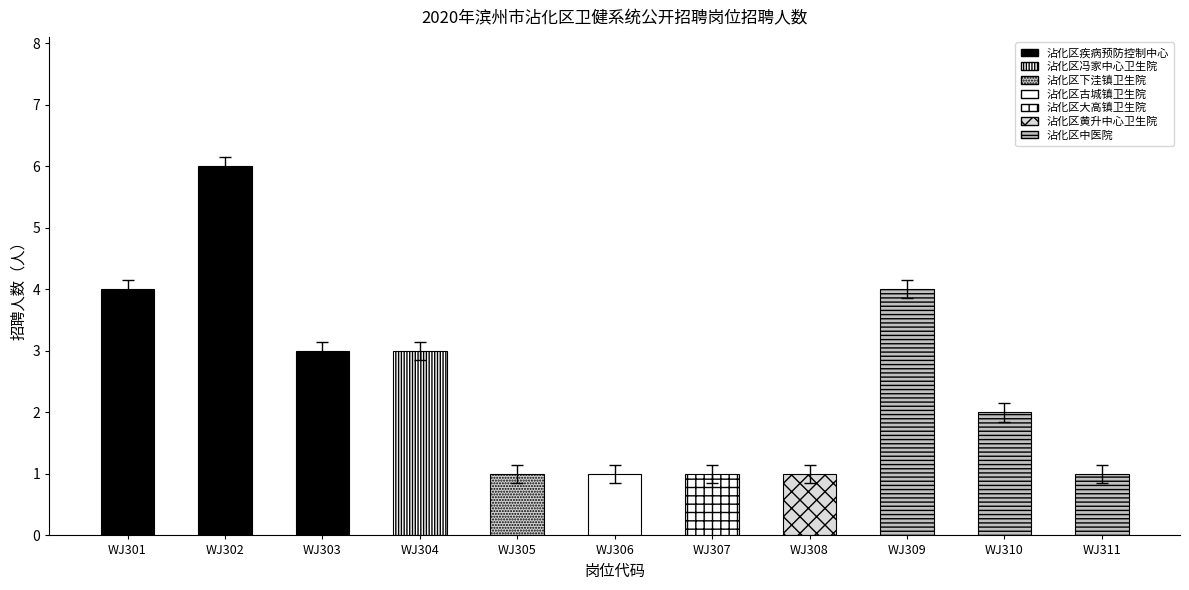

At which label does the data first exceed 1?

WJ301